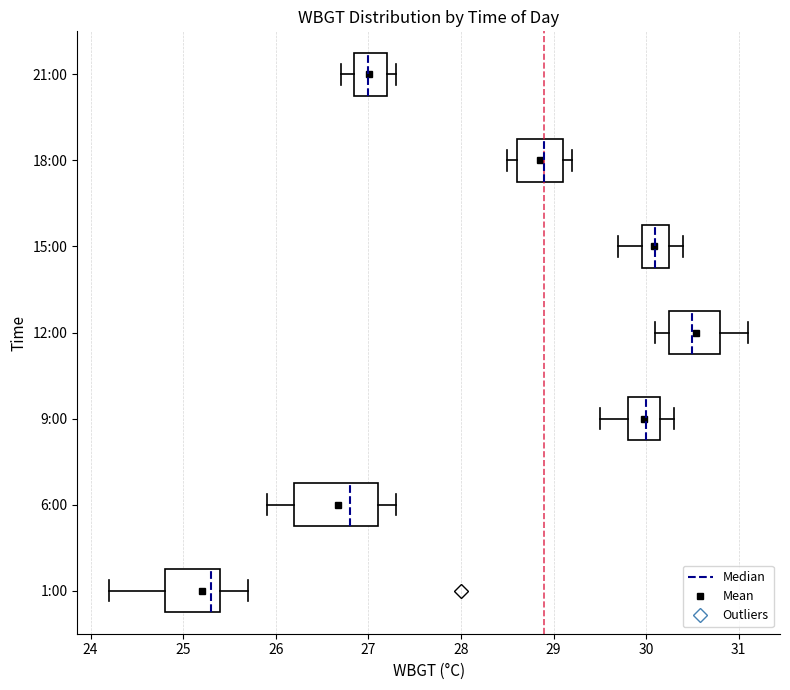

Comparing the boxes themselves (not the whiskers), which one is the widest?

6:00